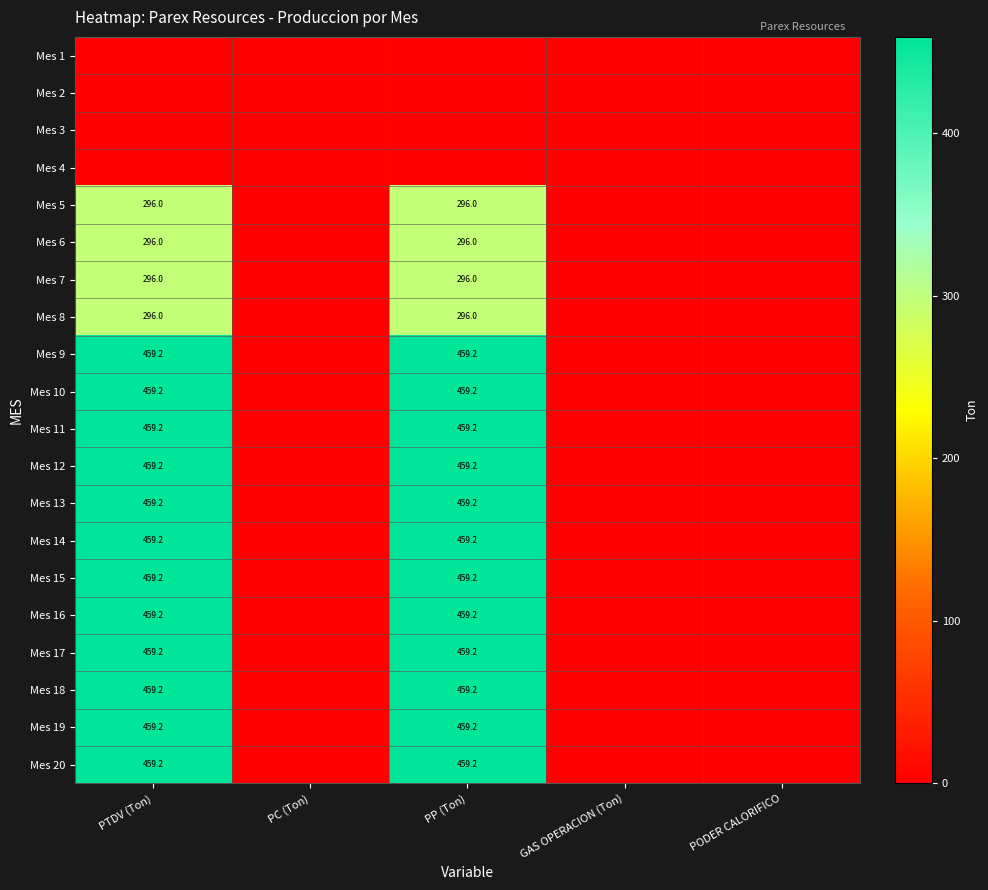

At which label does Mes 11 reach its minimum?

PC (Ton)